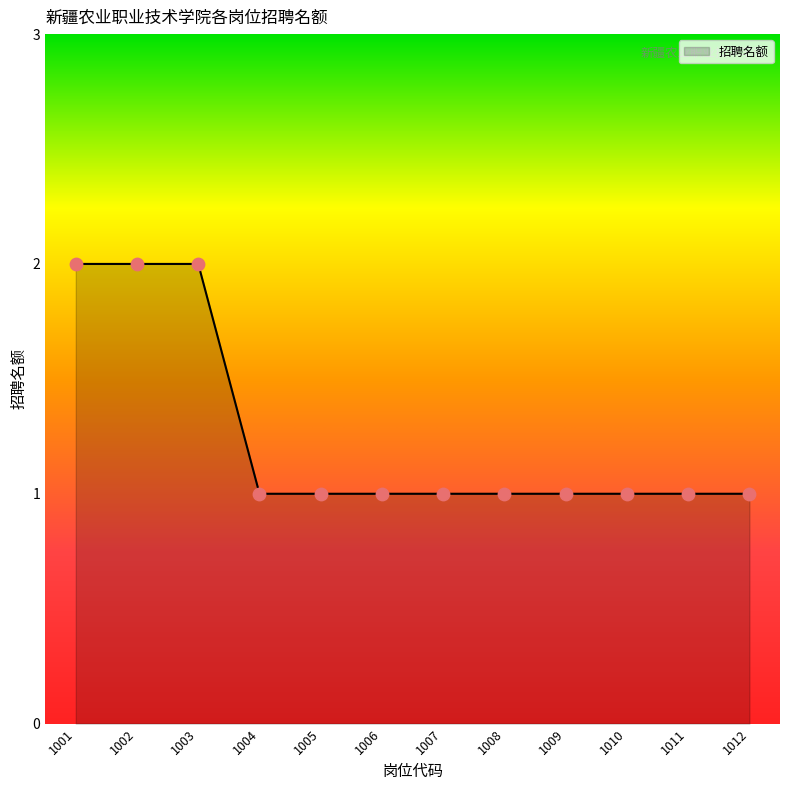

Approximately how many times larger is the value at 1008 compared to 1011?

1.0